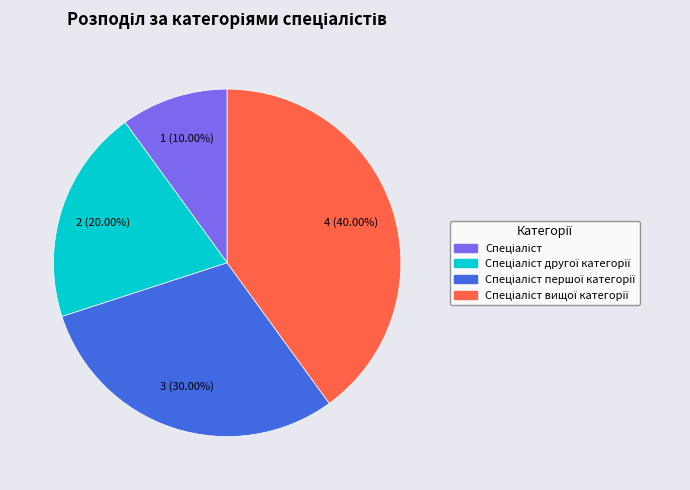

To the nearest percent, what is the difference between the largest and smallest slice percentages?

30%